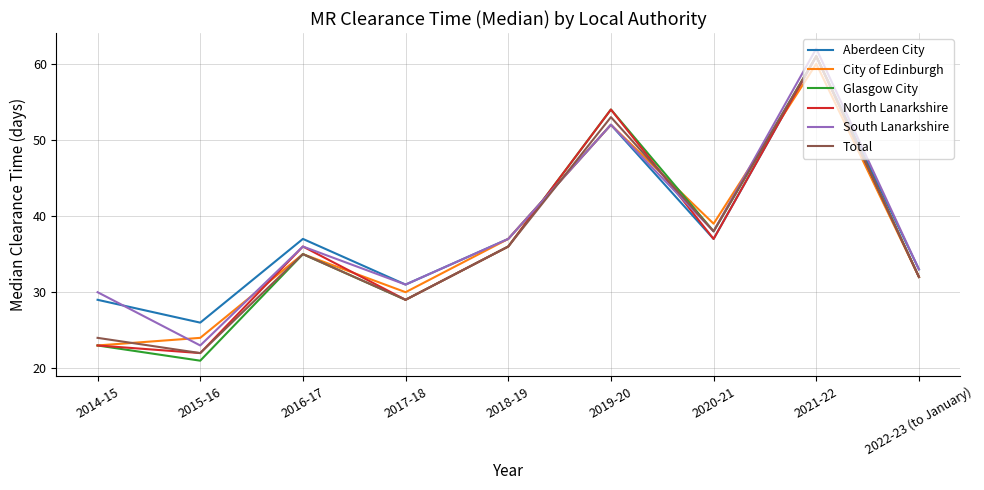

Which series ends up on top after the final intersection of City of Edinburgh and Aberdeen City?

Aberdeen City